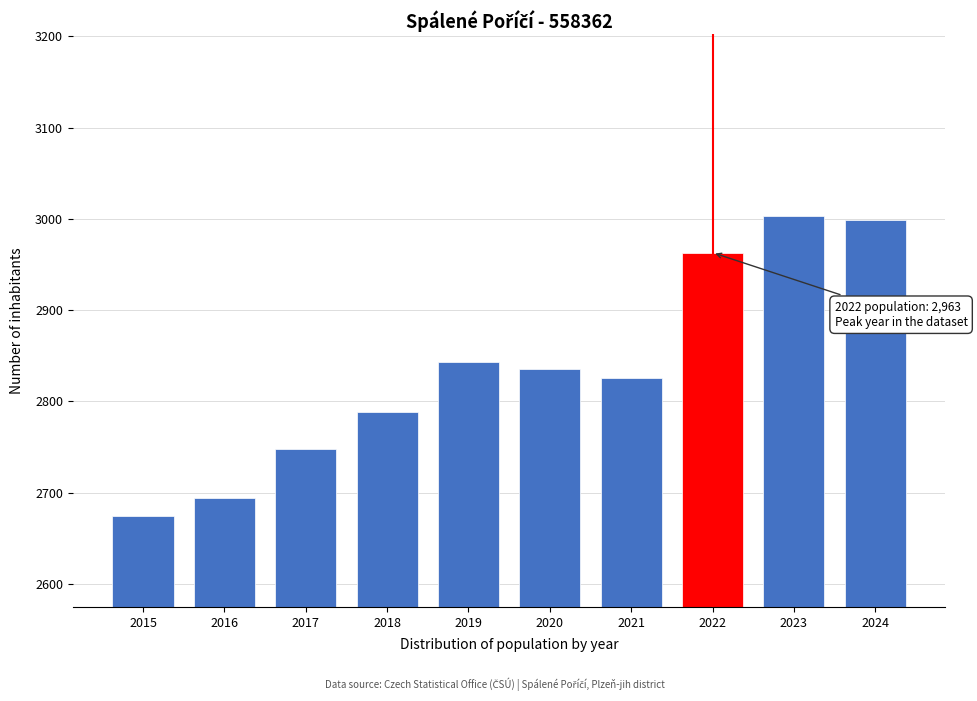

Reading left to right, transcribe all the data shown in this chart.

2675	2694	2748	2788	2843	2836	2826	2963	3003	2999